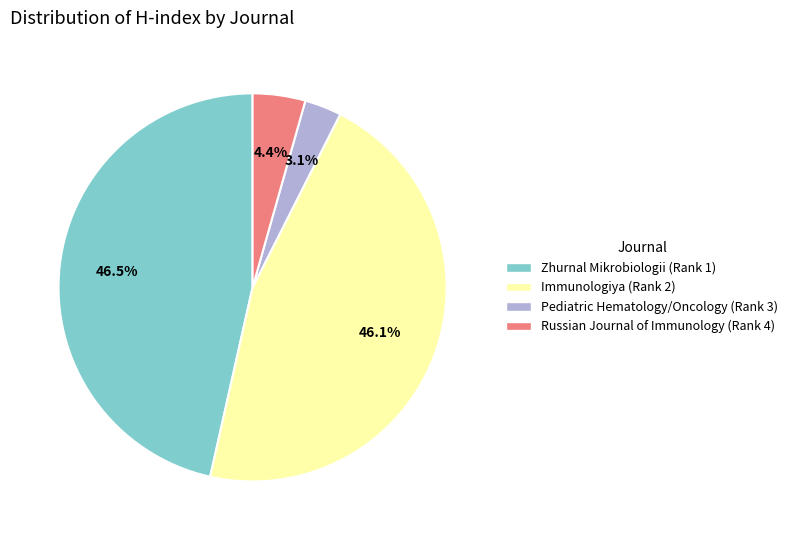

What is the total percentage of Immunologiya (Rank 2) and Zhurnal Mikrobiologii (Rank 1)?

92.5%